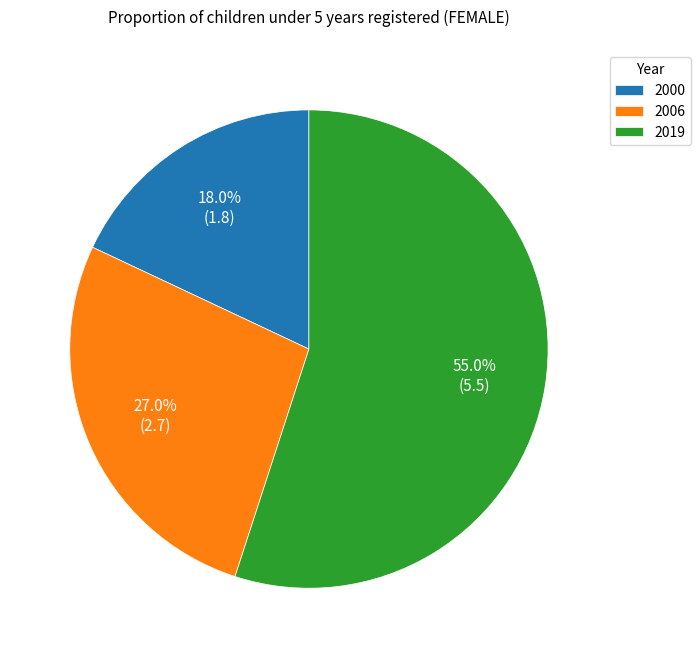

To the nearest percent, what portion does 2019 represent?

55%